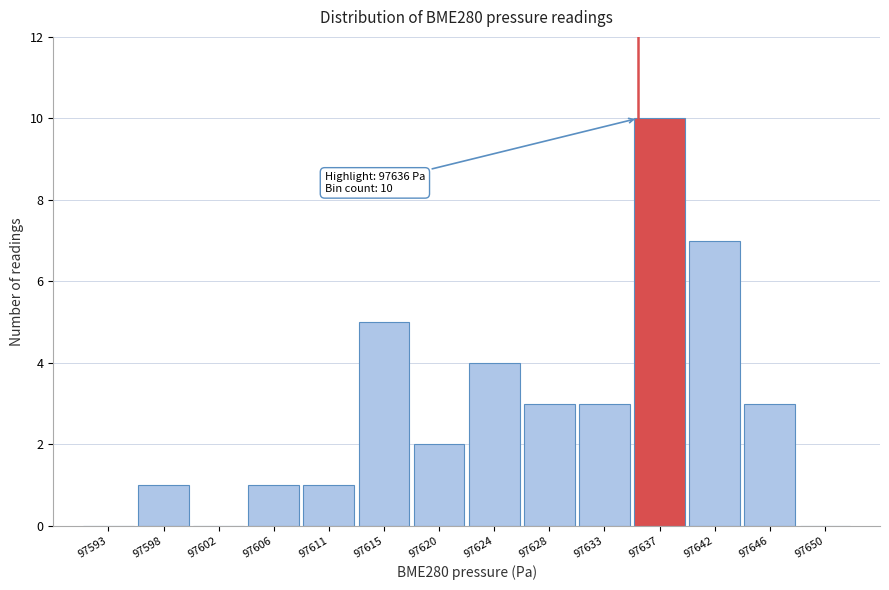

Reading left to right, extract all data points from this chart.

97593=0	97598=1	97602=0	97606=1	97611=1	97615=5	97620=2	97624=4	97628=3	97633=3	97637=10	97642=7	97646=3	97650=0